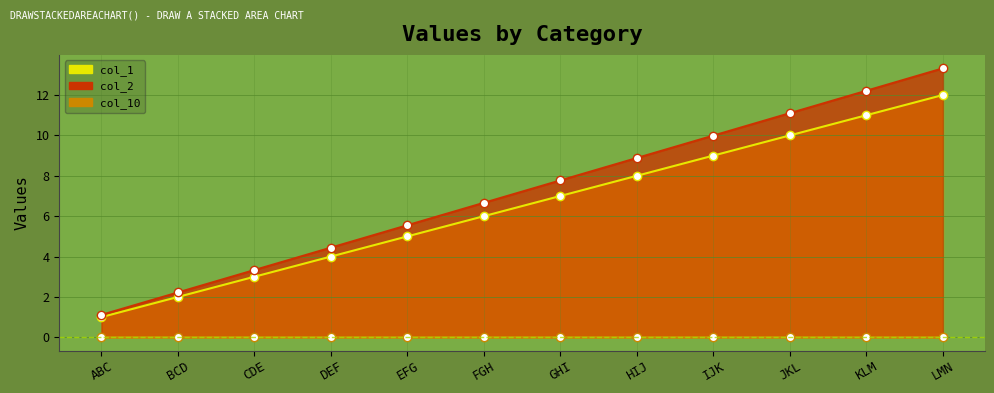

True or false: col_2 and col_1 intersect in this chart.

False